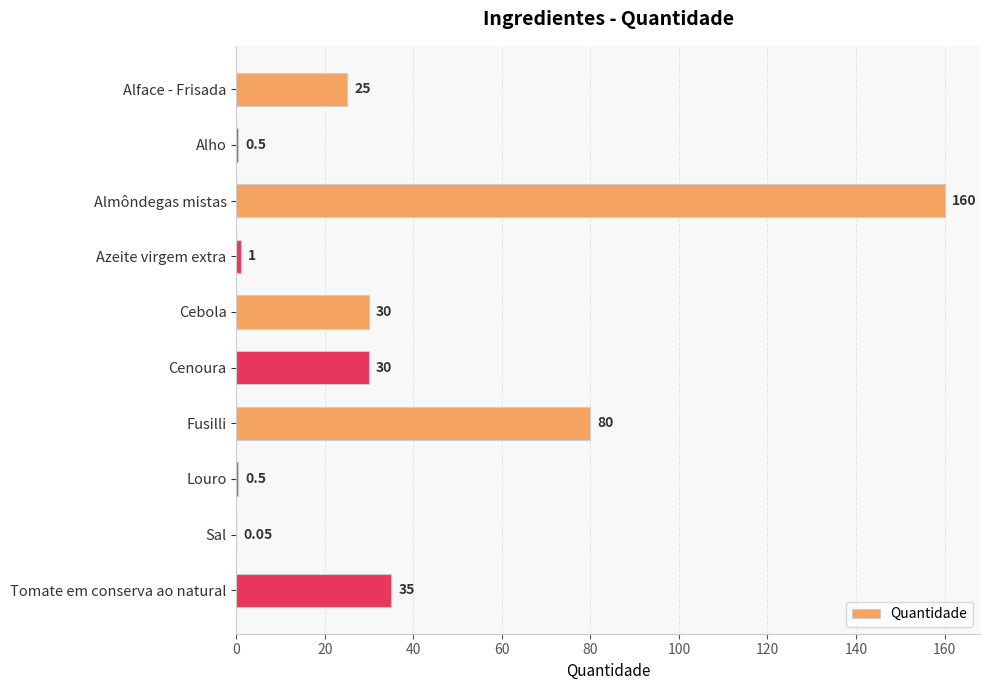

At which category does the chart reach its peak across all series?

Almôndegas mistas